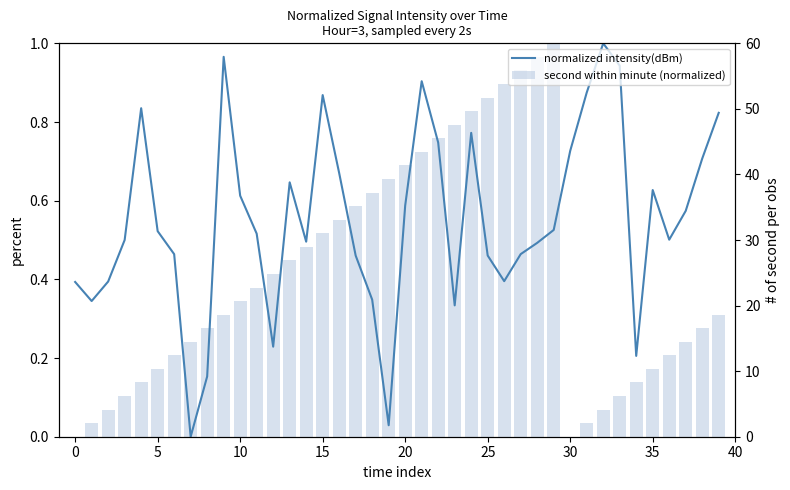

How many bars are there in each group?

2